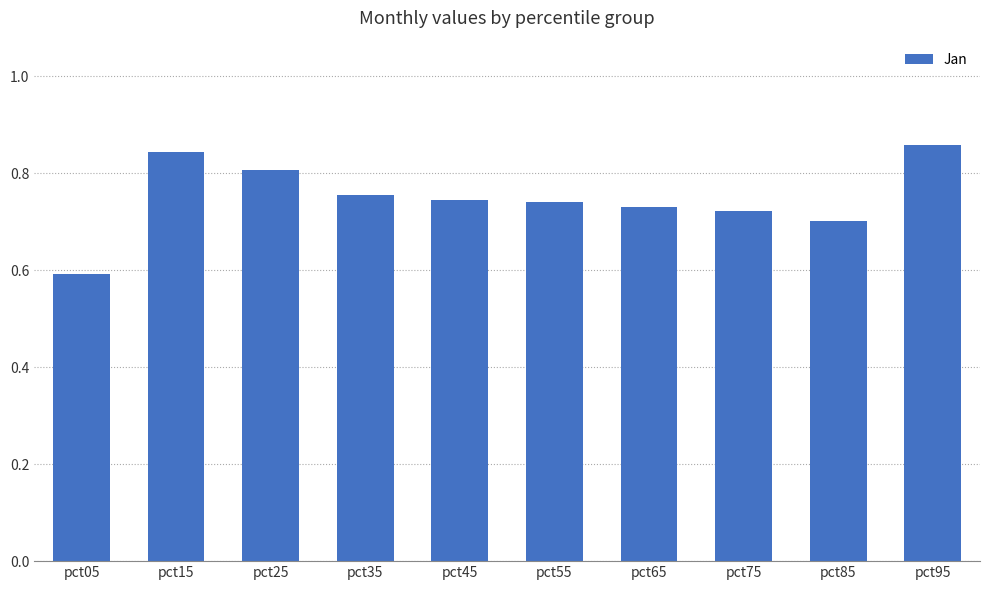

At which category does the chart reach its minimum across all series?

pct05